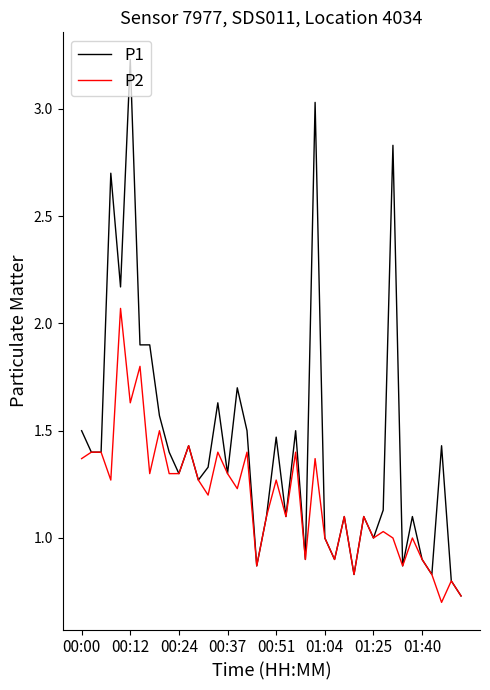

Which series has the widest spread of values?

P1